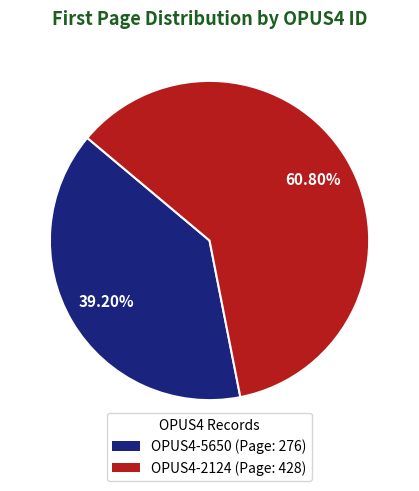

What is the total percentage of OPUS4-2124 and OPUS4-5650?

100.0%